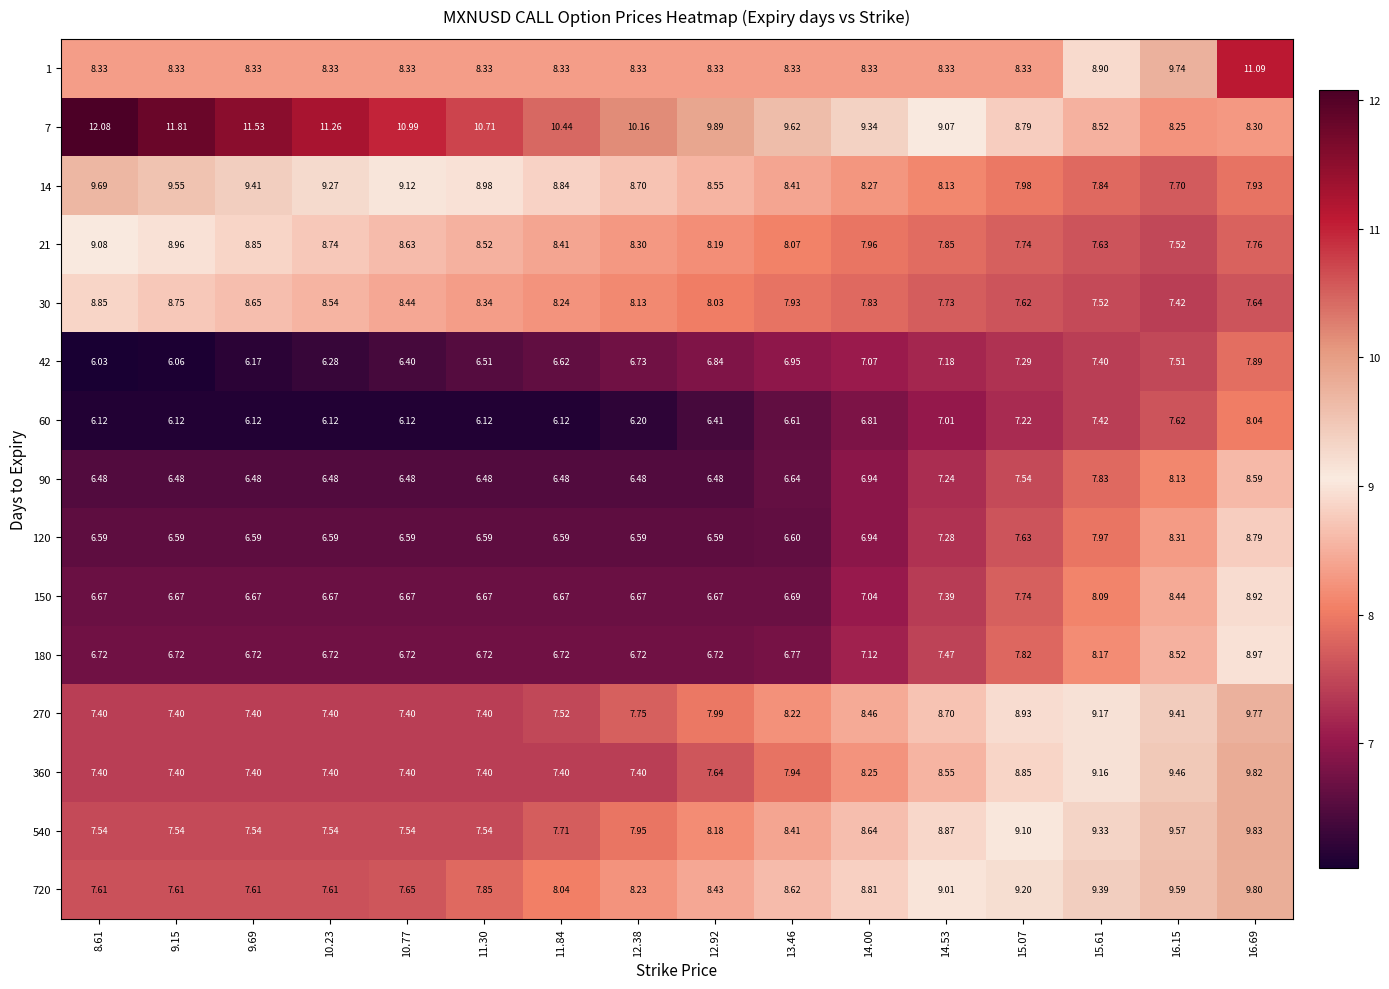

Rank the series by their maximum value, from highest to lowest.

7, 1, 540, 360, 720, 270, 14, 21, 180, 150, 30, 120, 90, 60, 42